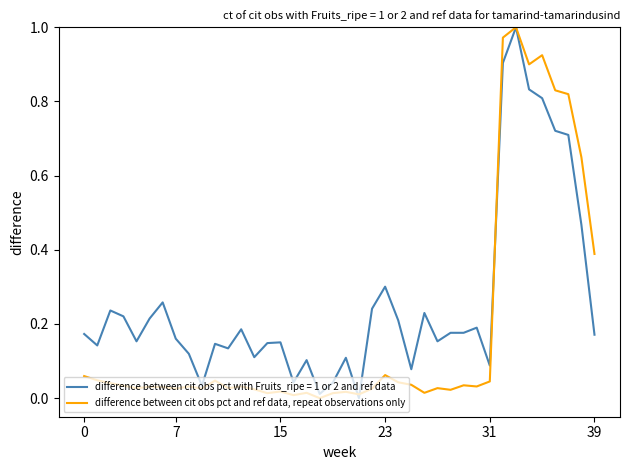

Rank the series by their average value, from lowest to highest.

difference between cit obs pct and ref data, repeat observations only, difference between cit obs pct with Fruits_ripe = 1 or 2 and ref data